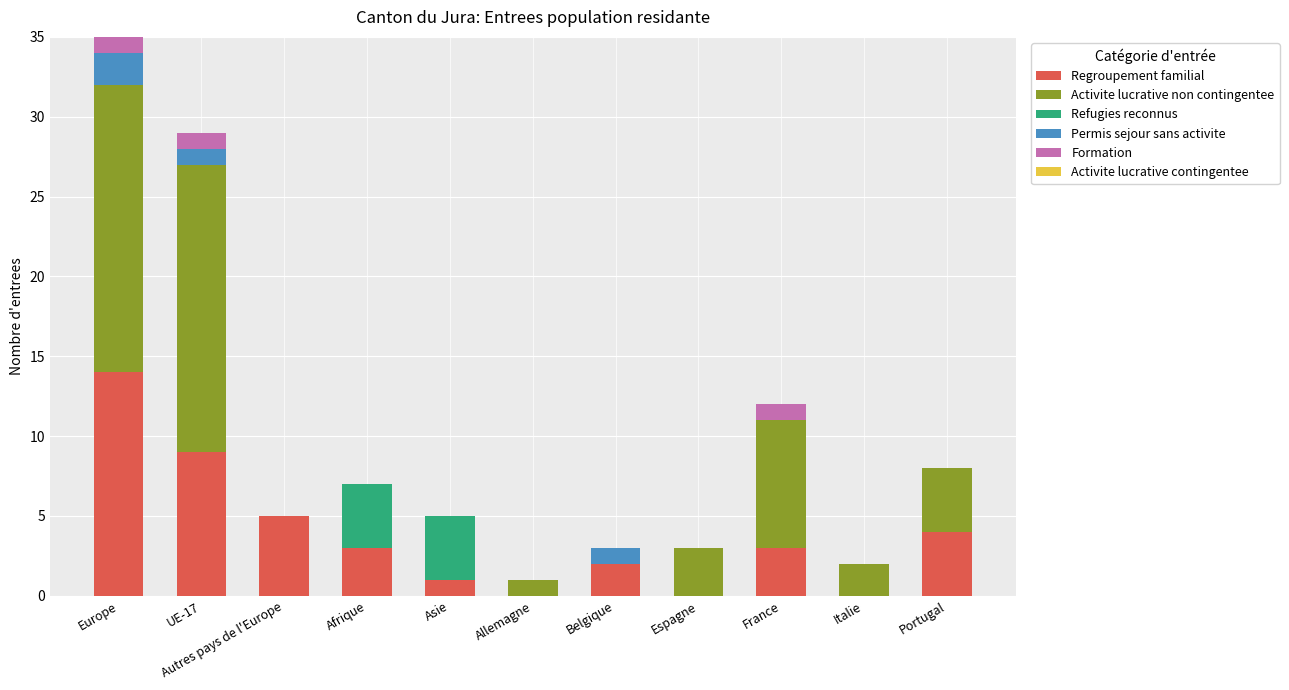

At which category is the sum across all series the highest?

Europe